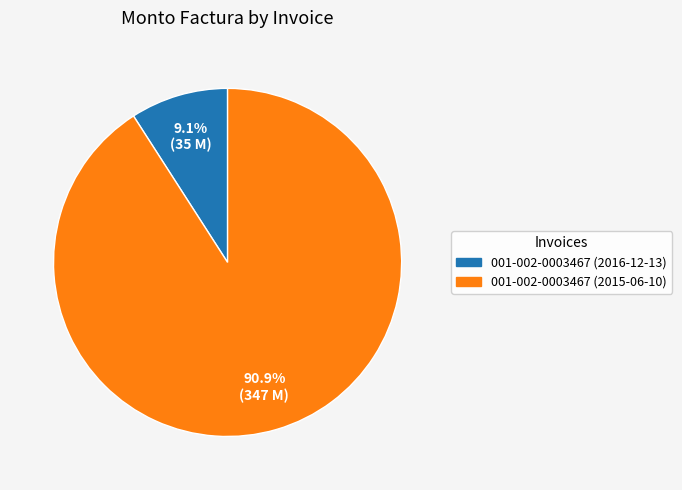

Is there any slice that represents more than half of the pie?

Yes